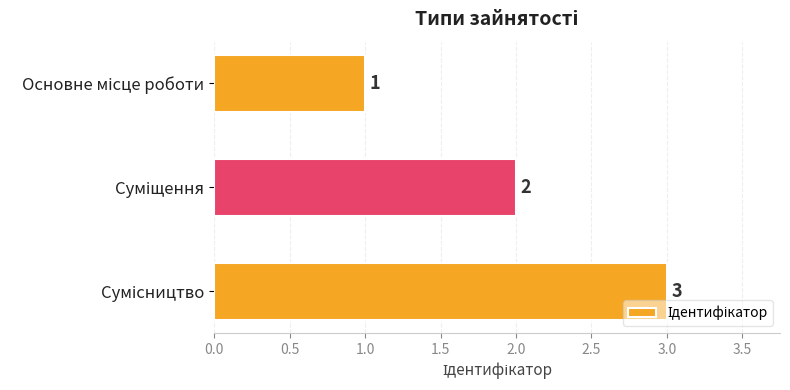

What is the maximum value shown in the chart?

3